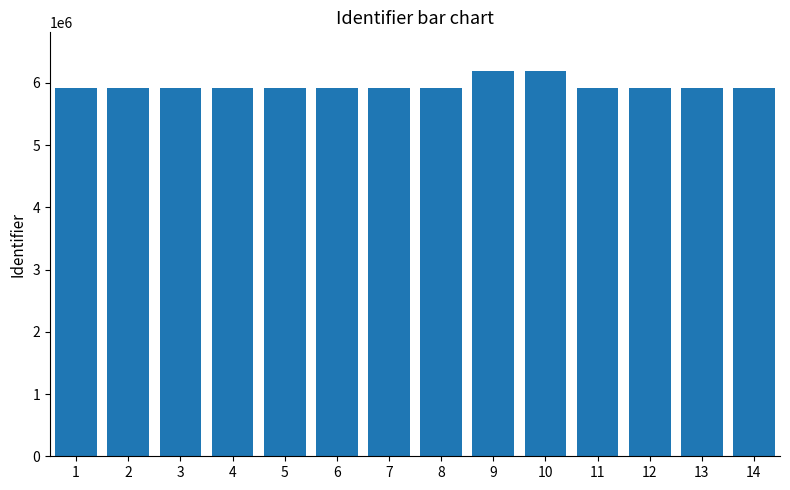

What is the ratio of the value at 2 to the value at 3?

1.0